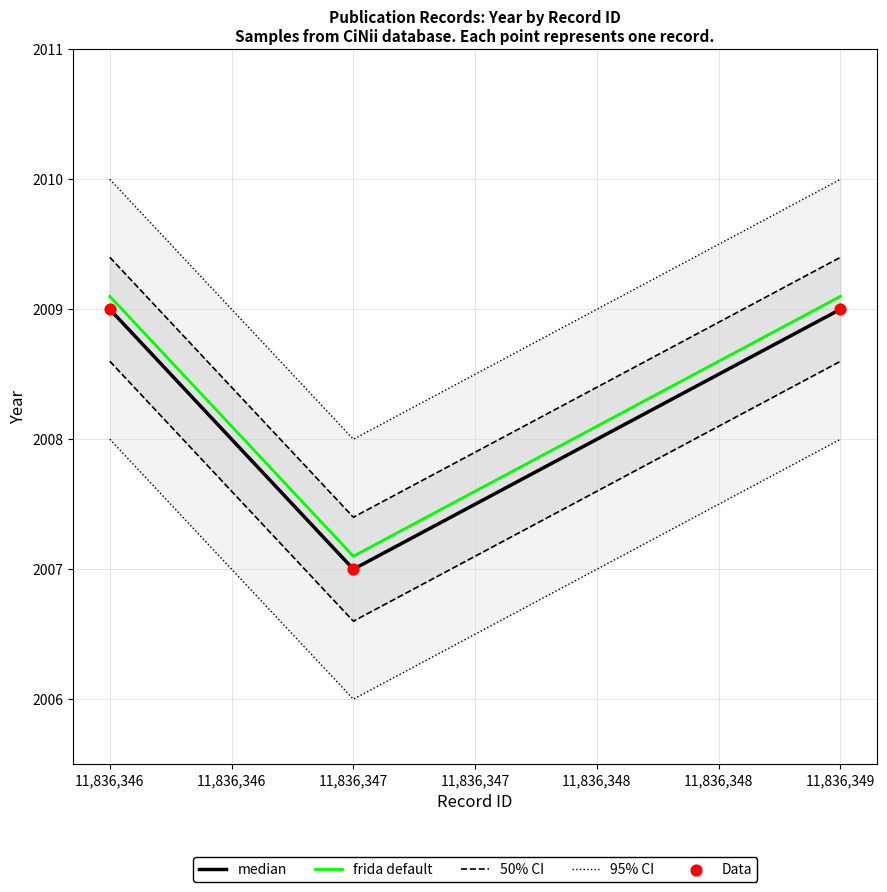

At which label is frida default closest to 2008?

11,836,347